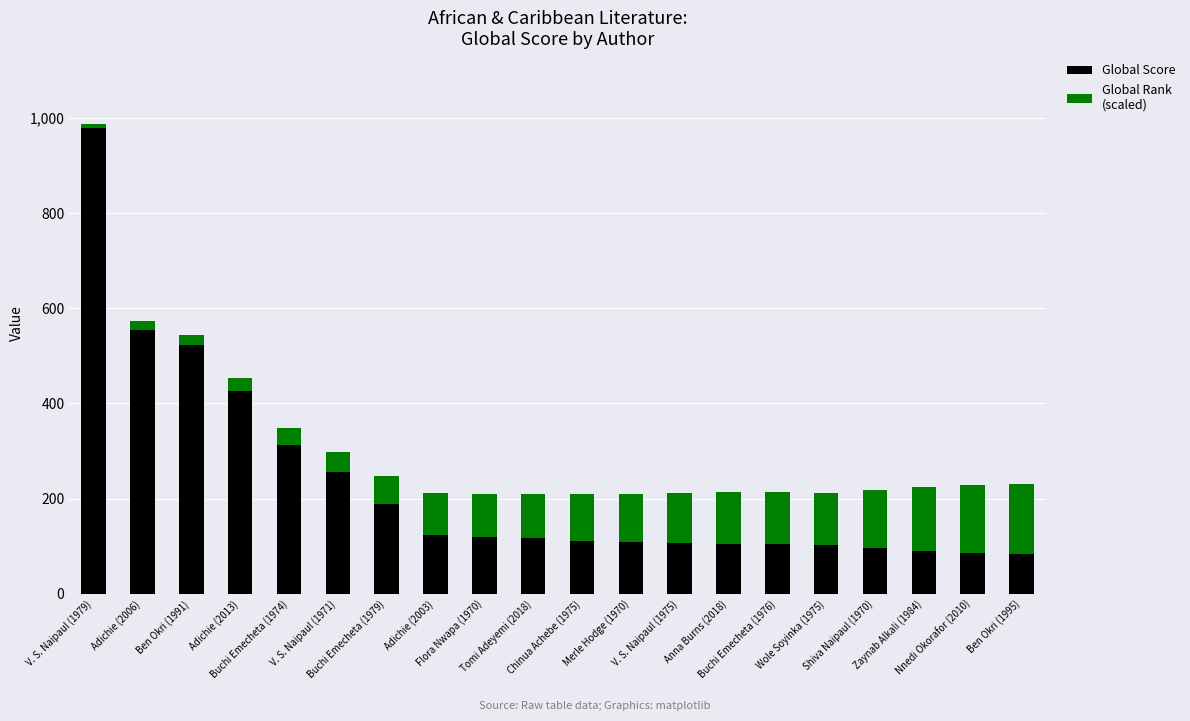

True or false: Global Score has a value of 50.6 at Tomi Adeyemi (2018).

False